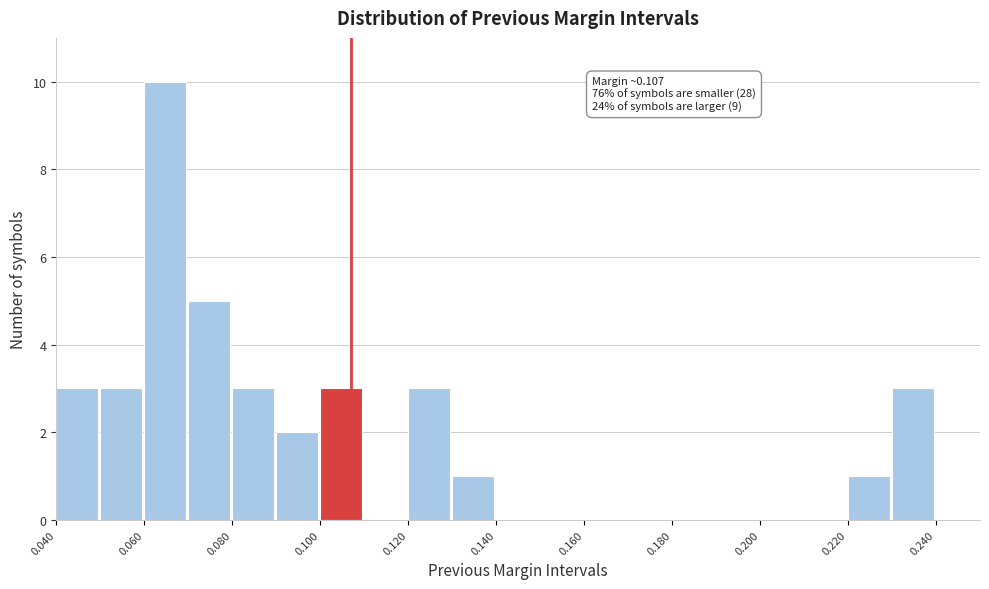

Which range on the x-axis has the tallest bar?

0.06 to 0.07